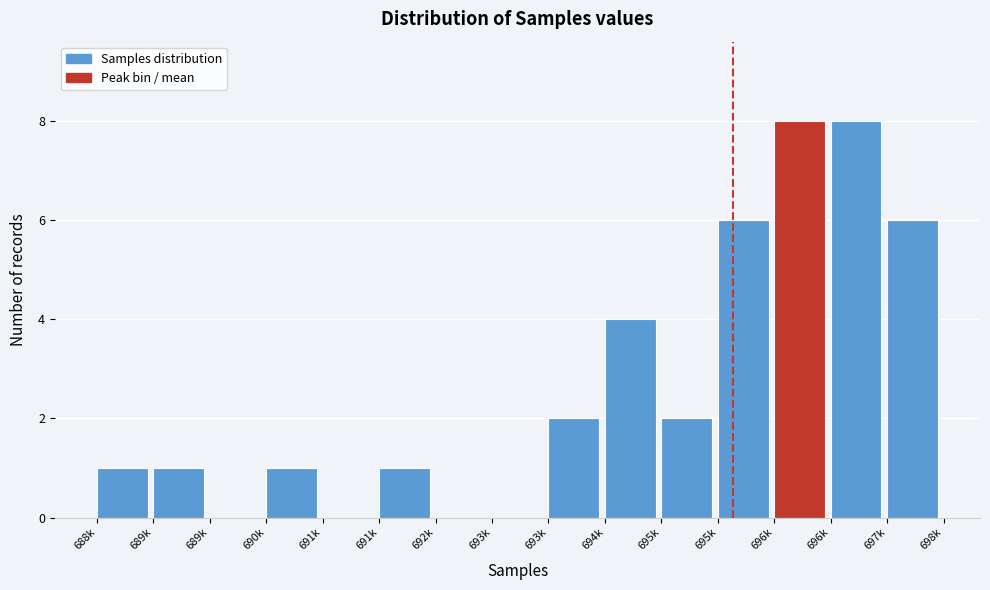

Count the number of data series in this chart.

1